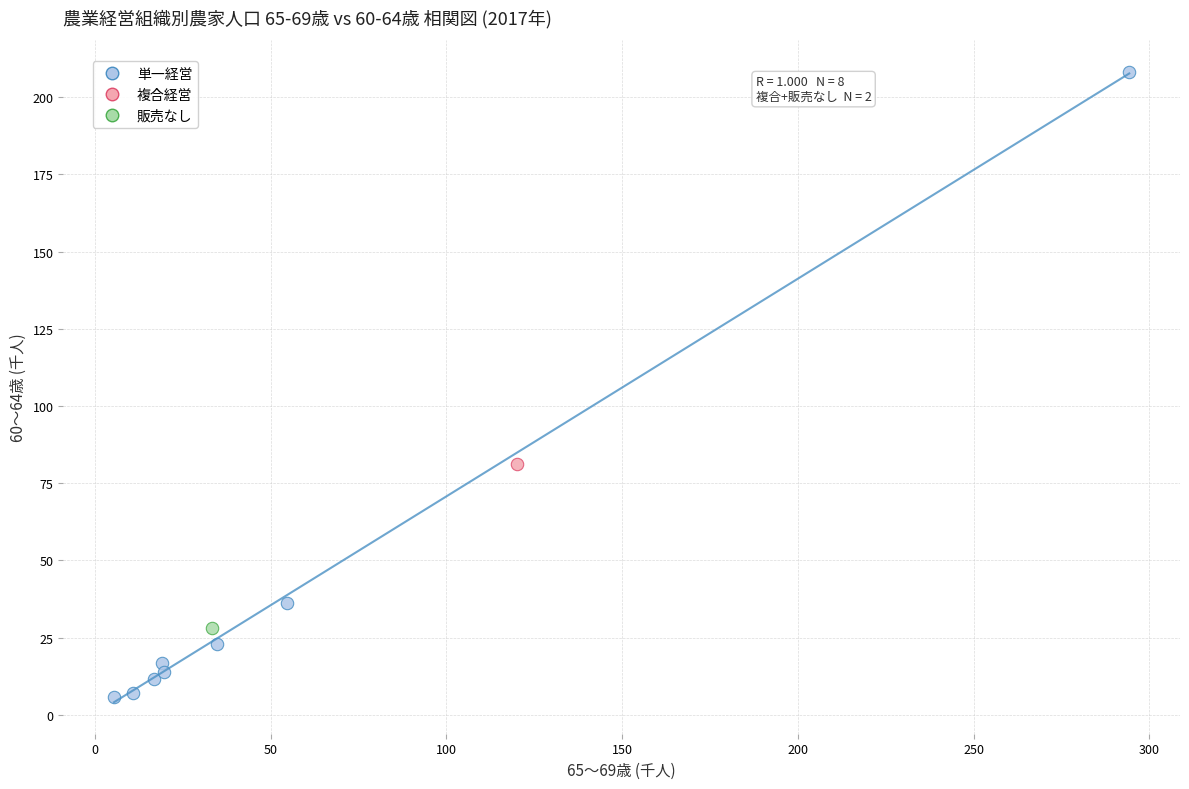

What are all the series names shown in the legend?

単一経営, 複合経営, 販売なし